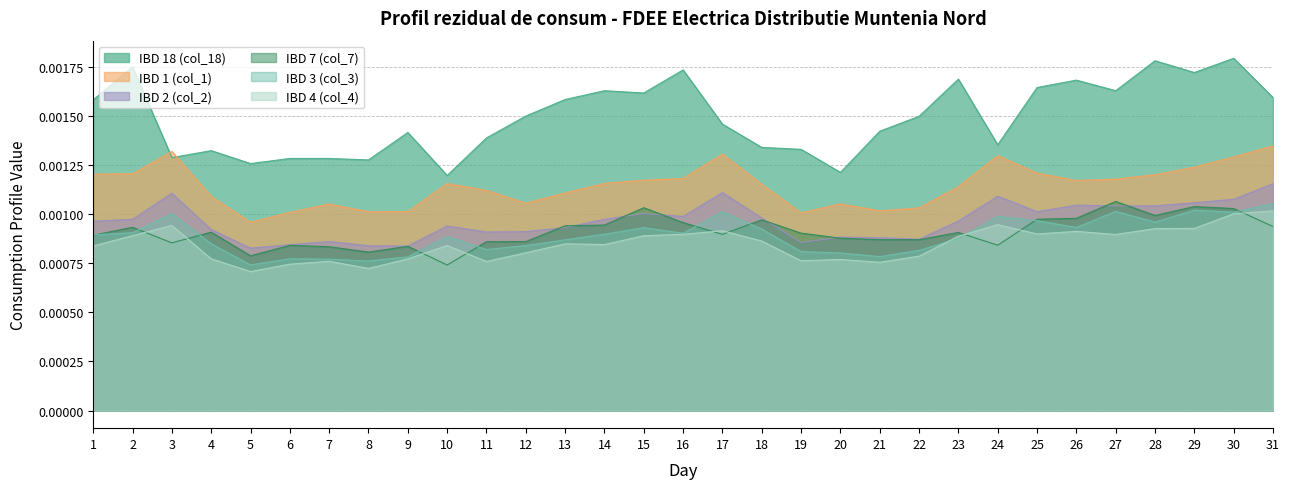

In IBD 1 (col_1), how many points are higher than both neighbors (excluding endpoints)?

6